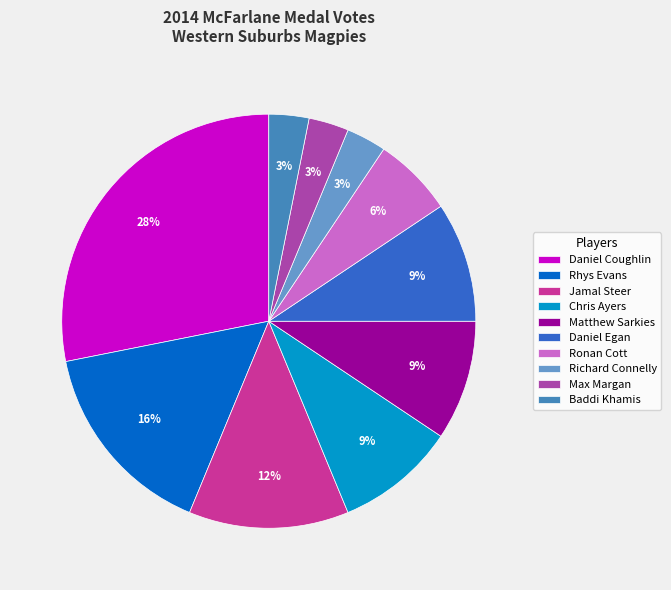

To the nearest percent, what portion does Matthew Sarkies represent?

9%